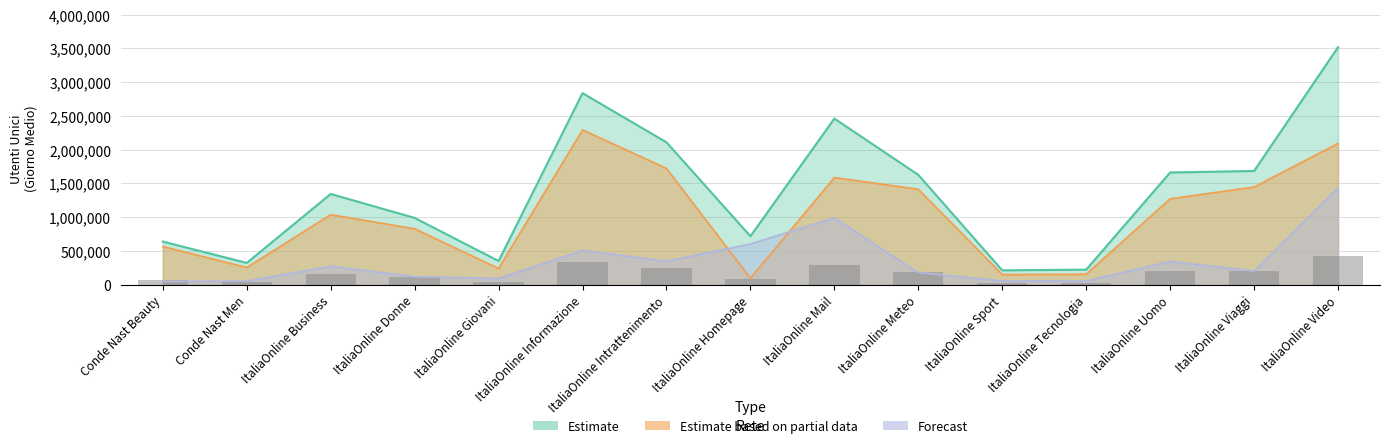

Is the value of Estimate (TOTAL) at ItaliaOnline Business greater than the value of Estimate based on partial data (SMARTPHONE) at ItaliaOnline Uomo?

Yes